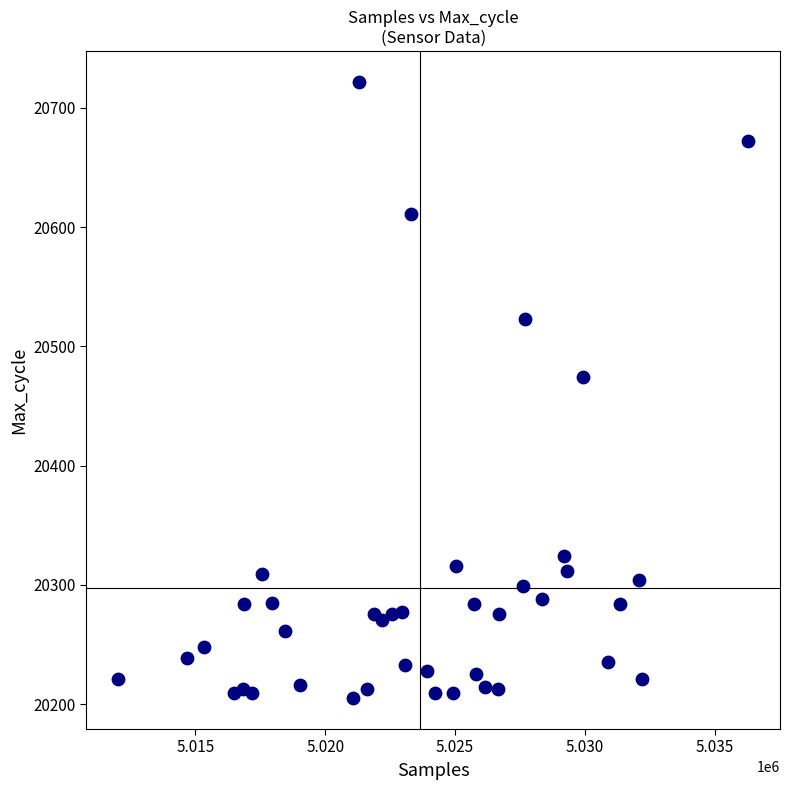

What Y value in the scatter plot is closest to 20463?

20474